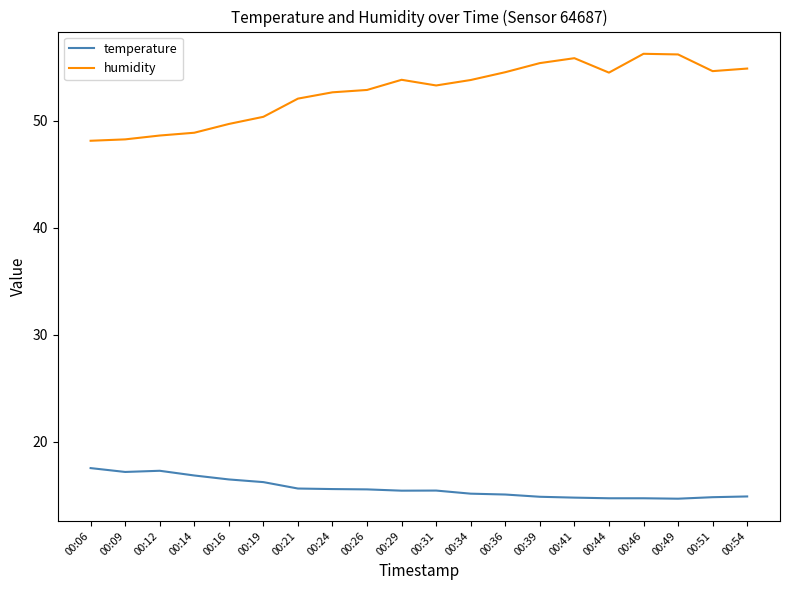

The value of humidity at 00:19 is 80.1. True or false?

False